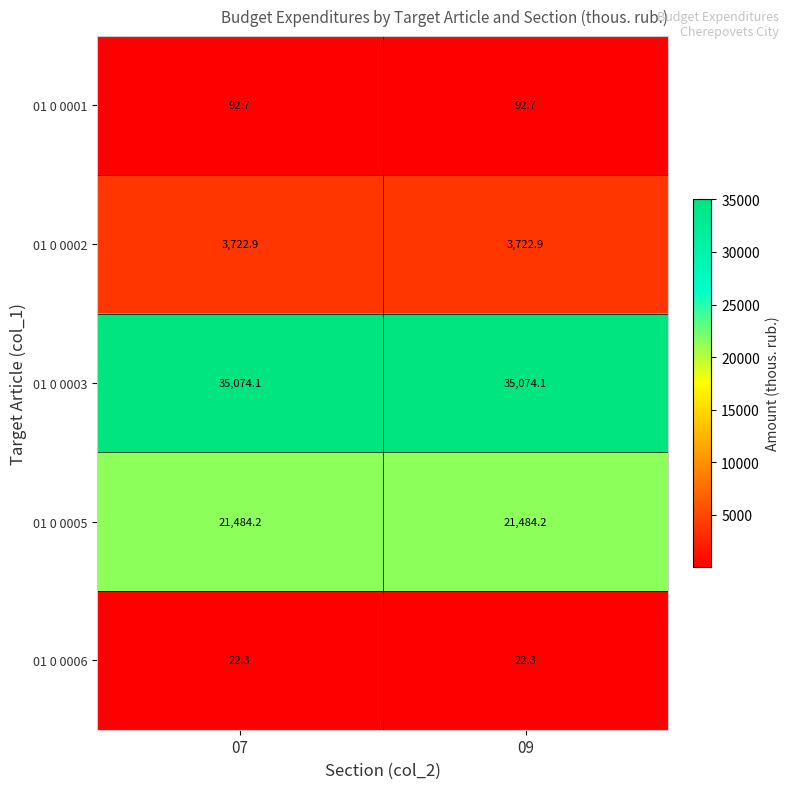

What value does the 01 0 0001 series have at 09?

92.7